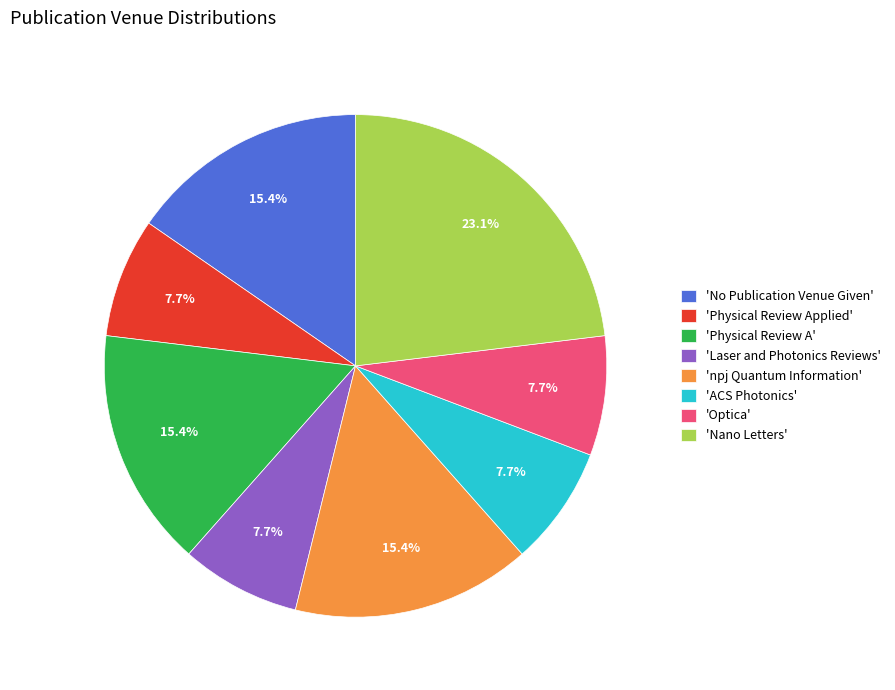

Is 'npj Quantum Information' the majority of the pie?

No